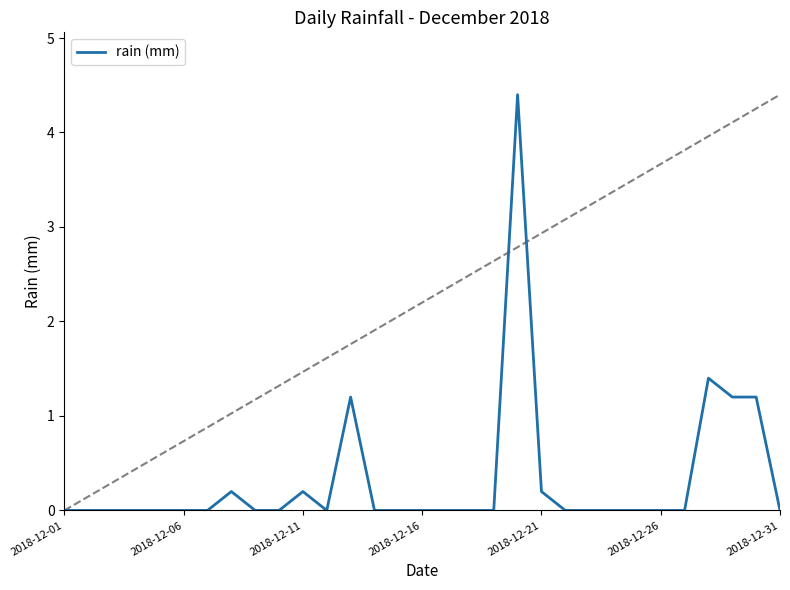

What is the greatest value displayed?

4.4